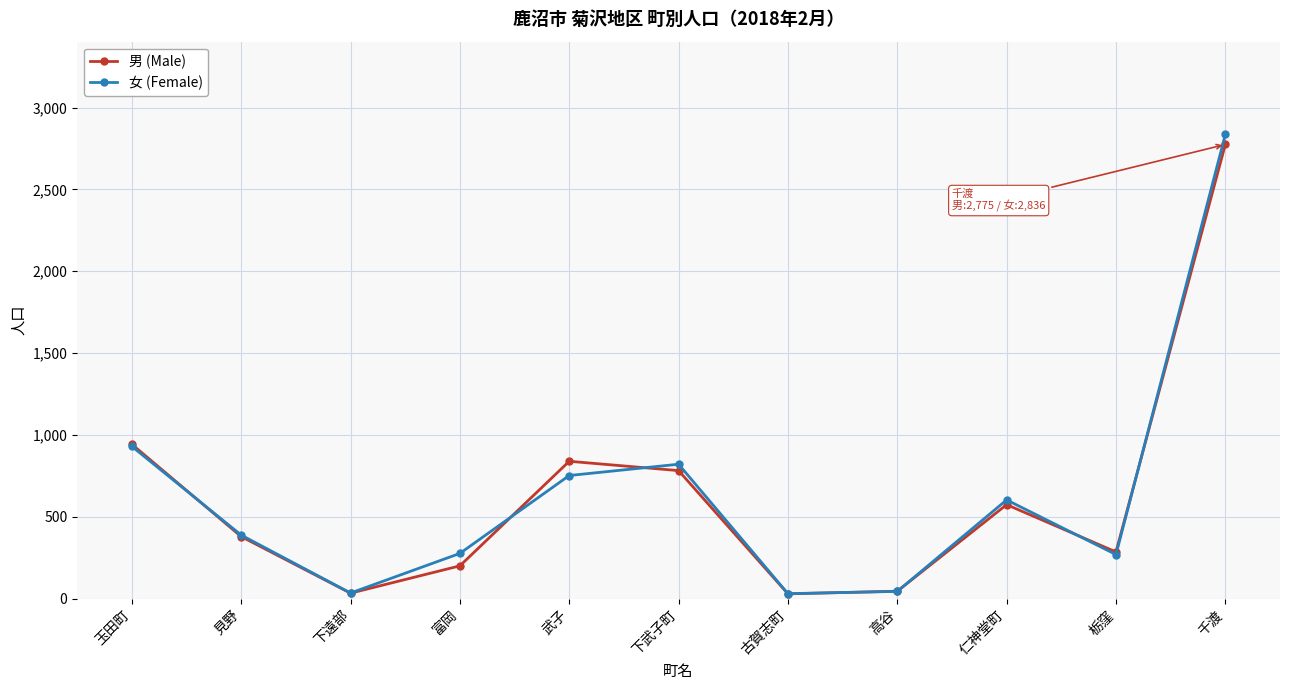

What is the spread (max minus min) of values at 高谷?

1